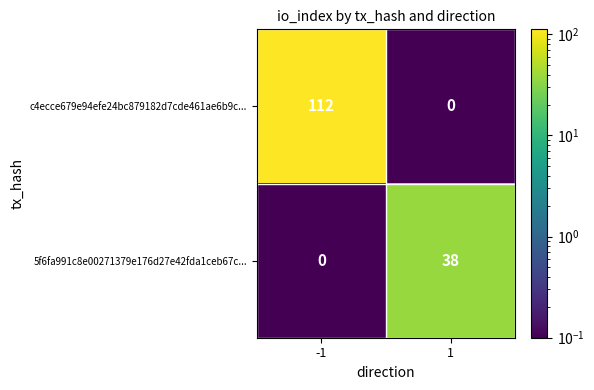

Is it true that 5f6fa991c8e00271379e176d27e42fda1ceb67c... equals 13 at -1?

False